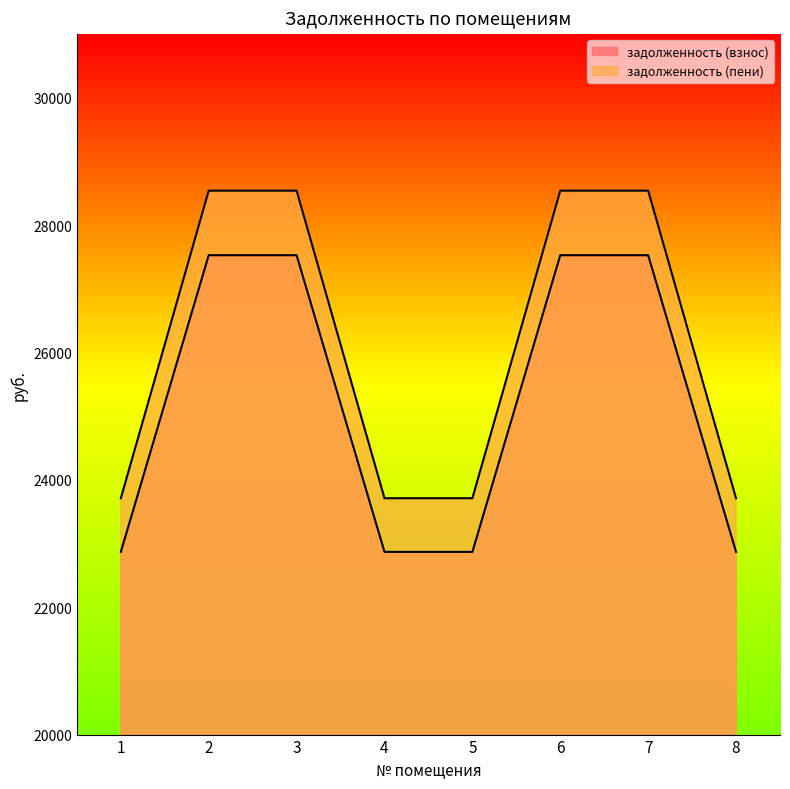

Which series has the largest total across all categories?

задолженность (пени)